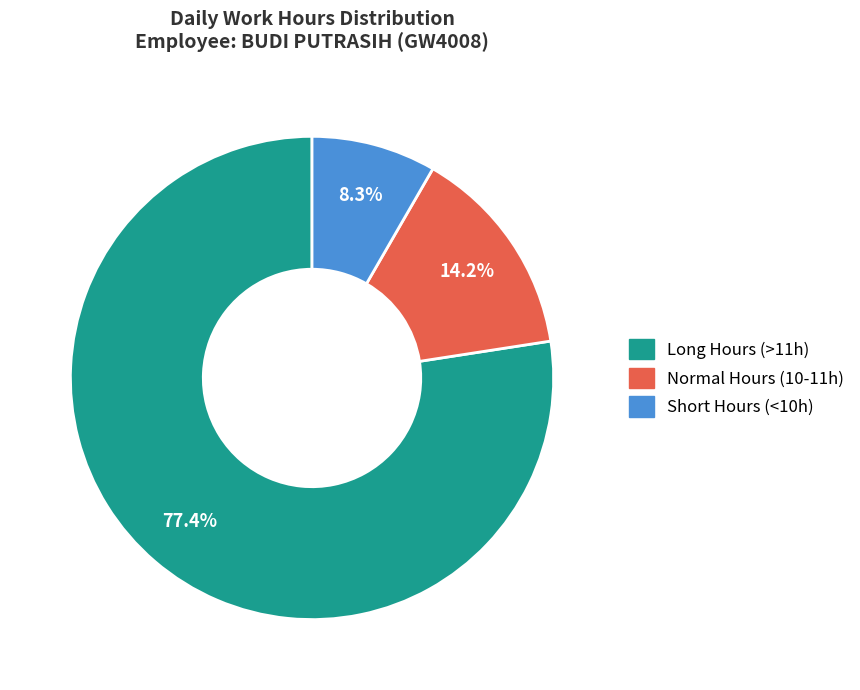

Do Long Hours (>11h) and Normal Hours (10-11h) together represent more than half of the pie?

Yes